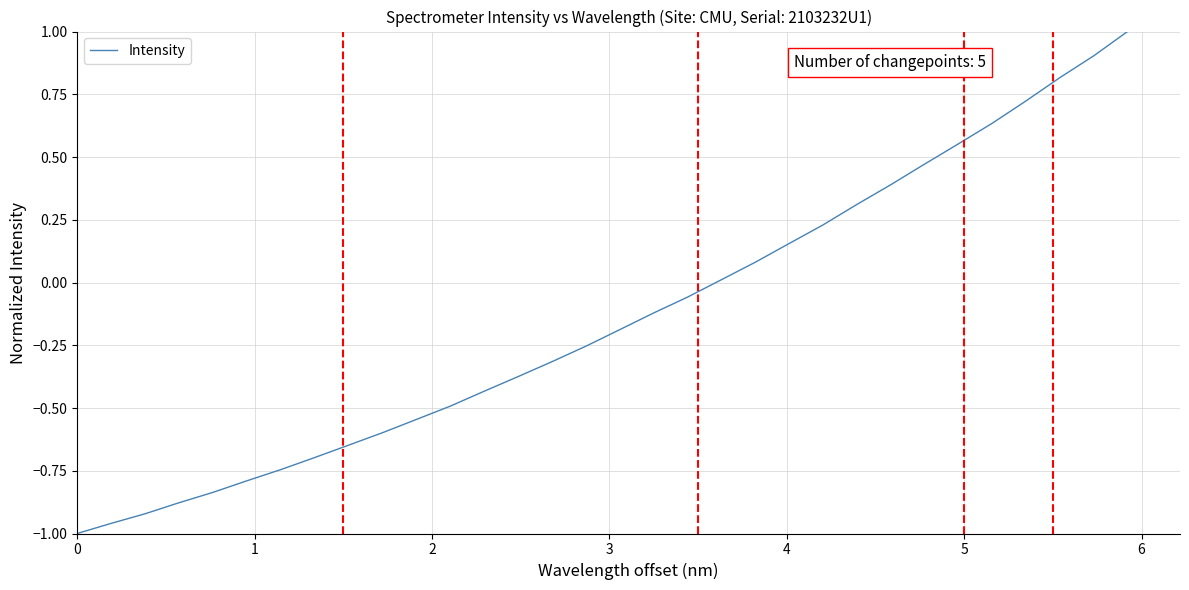

What is the difference between the maximum and minimum values?

2.0